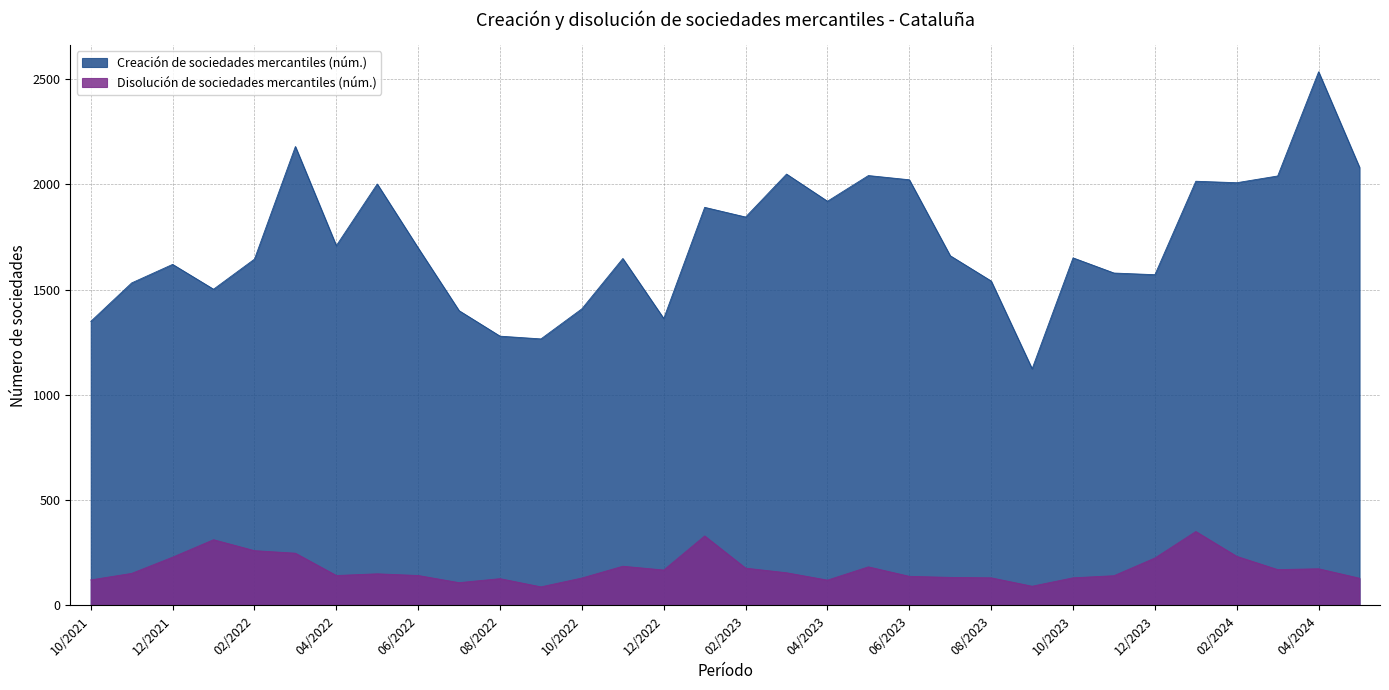

Rank the categories by Creación de sociedades mercantiles (núm.) value from highest to lowest.

04/2024, 03/2022, 05/2024, 03/2023, 05/2023, 03/2024, 06/2023, 01/2024, 02/2024, 05/2022, 04/2023, 01/2023, 02/2023, 04/2022, 06/2022, 07/2023, 10/2023, 11/2022, 02/2022, 12/2021, 11/2023, 12/2023, 08/2023, 11/2021, 01/2022, 10/2022, 07/2022, 12/2022, 10/2021, 08/2022, 09/2022, 09/2023